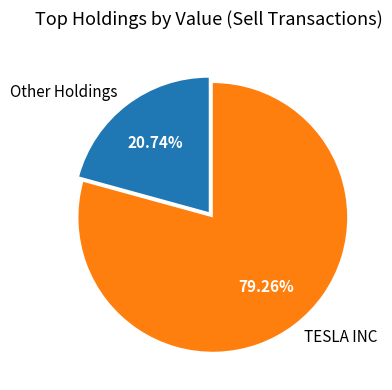

To the nearest percent, what is the difference between the largest and smallest slice percentages?

59%